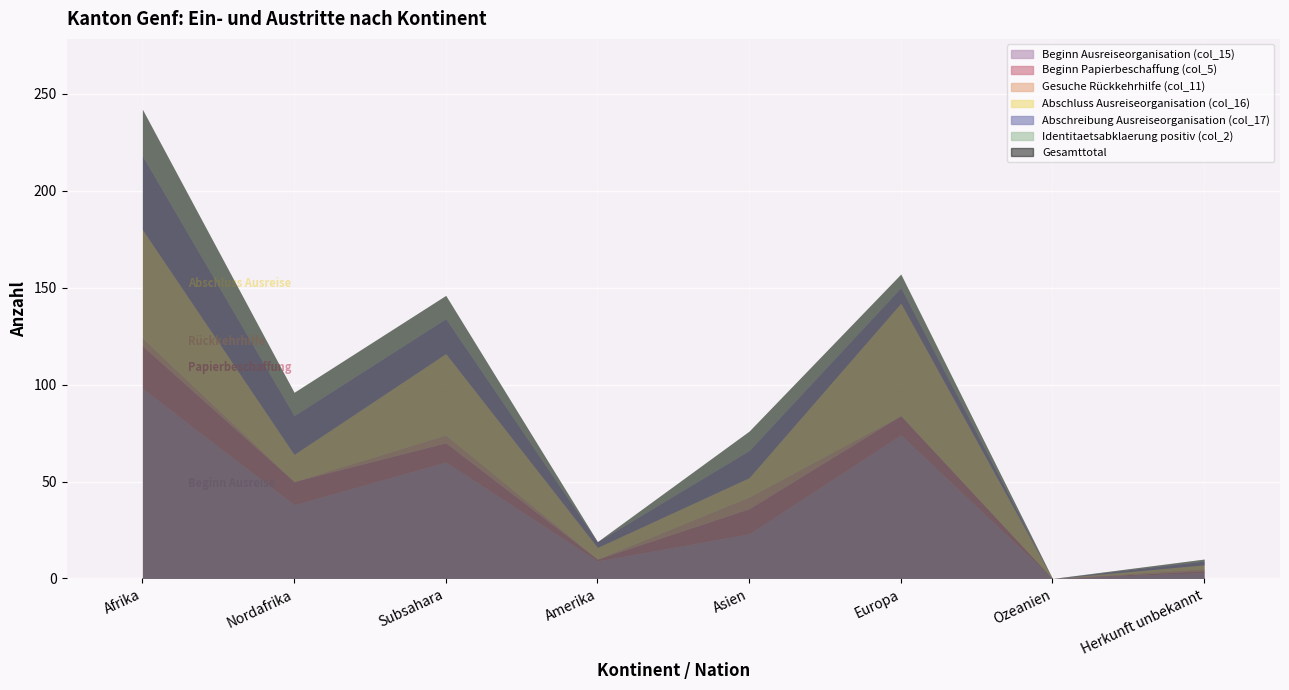

How many data points in Abschluss Ausreiseorganisation (col_16) are less than 14?

4